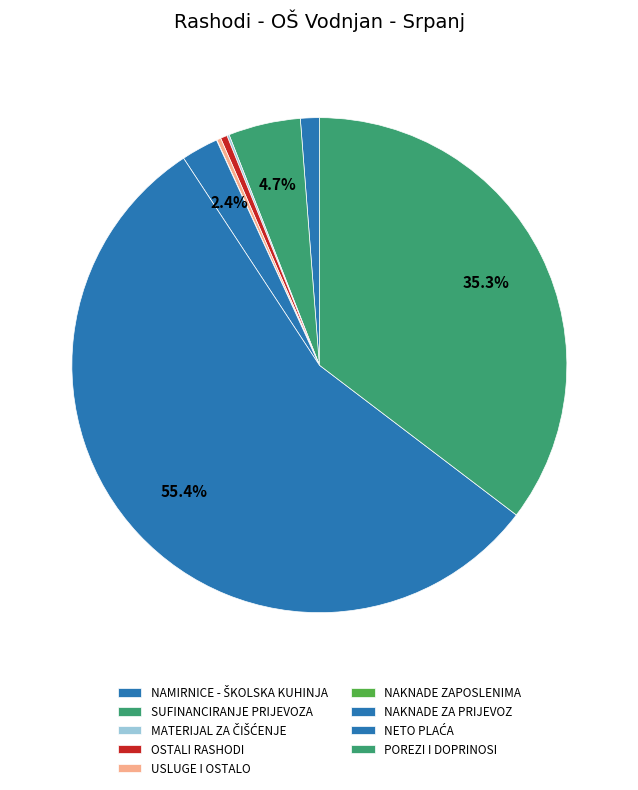

True or false: NAMIRNICE - ŠKOLSKA KUHINJA accounts for 8% of the total.

False